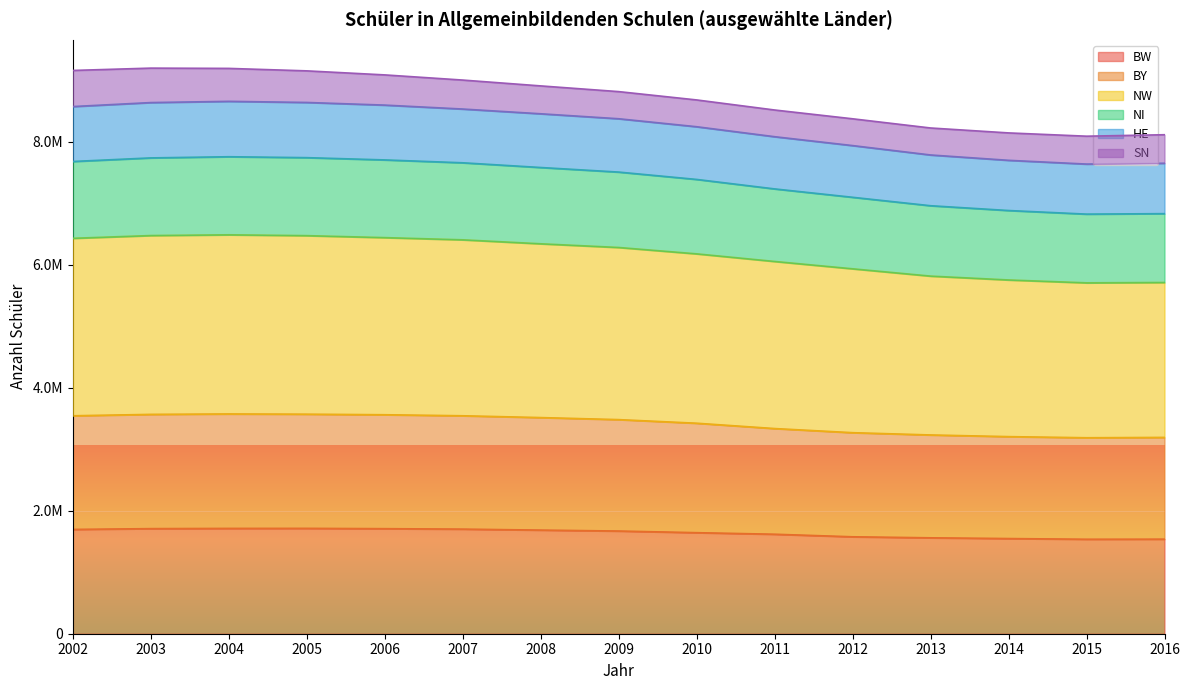

Is it true that NW equals 3689864 at 2009?

False